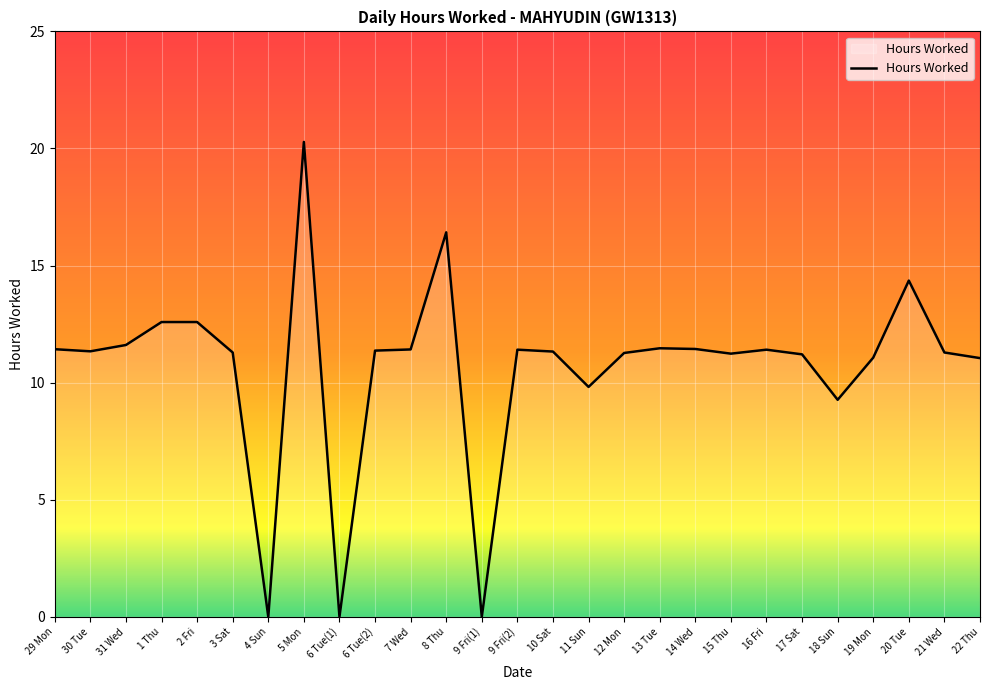

What is the greatest value displayed?

20.3